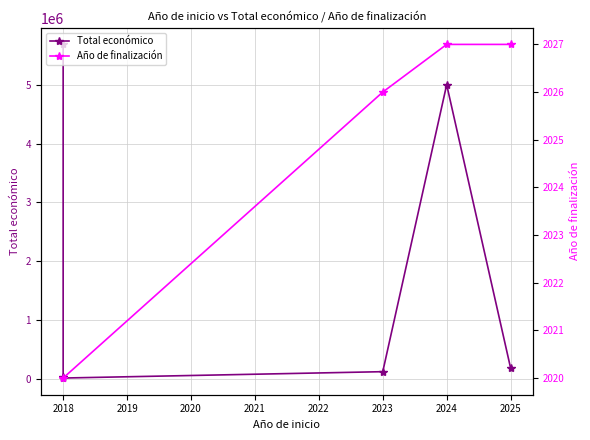

How many series are shown in this chart?

2